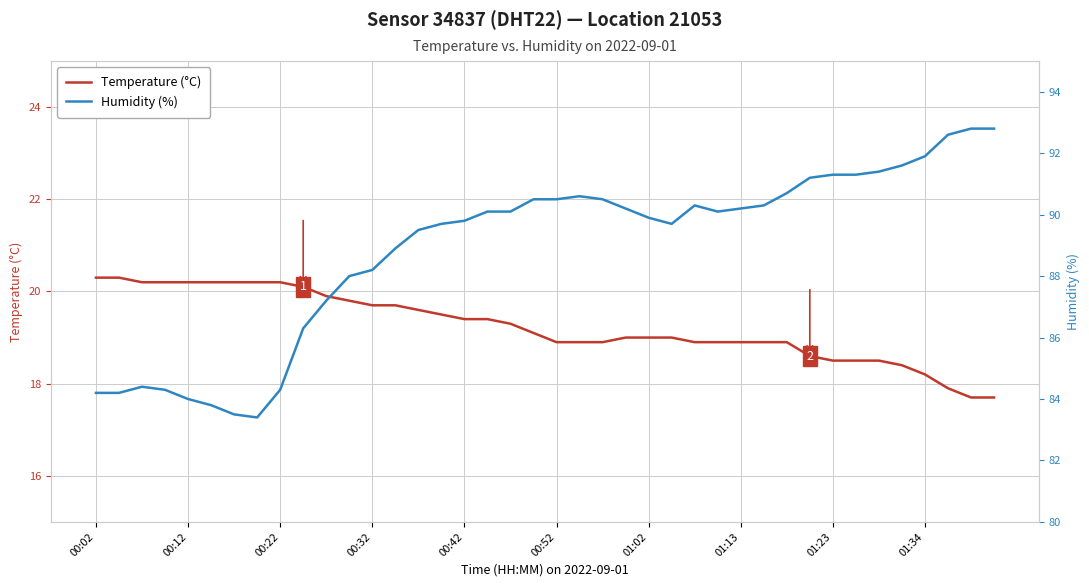

Reading left to right, what are all the values shown in this chart?

Temperature (°C): 20.3	20.3	20.2	20.2	20.2	20.2	20.2	20.2	20.2	20.1	19.9	19.8	19.7	19.7	19.6	19.5	19.4	19.4	19.3	19.1	18.9	18.9	18.9	19.0	19.0	19.0	18.9	18.9	18.9	18.9	18.9	18.6	18.5	18.5	18.5	18.4	18.2	17.9	17.7	17.7
Humidity (%): 84.2	84.2	84.4	84.3	84.0	83.8	83.5	83.4	84.3	86.3	87.2	88.0	88.2	88.9	89.5	89.7	89.8	90.1	90.1	90.5	90.5	90.6	90.5	90.2	89.9	89.7	90.3	90.1	90.2	90.3	90.7	91.2	91.3	91.3	91.4	91.6	91.9	92.6	92.8	92.8